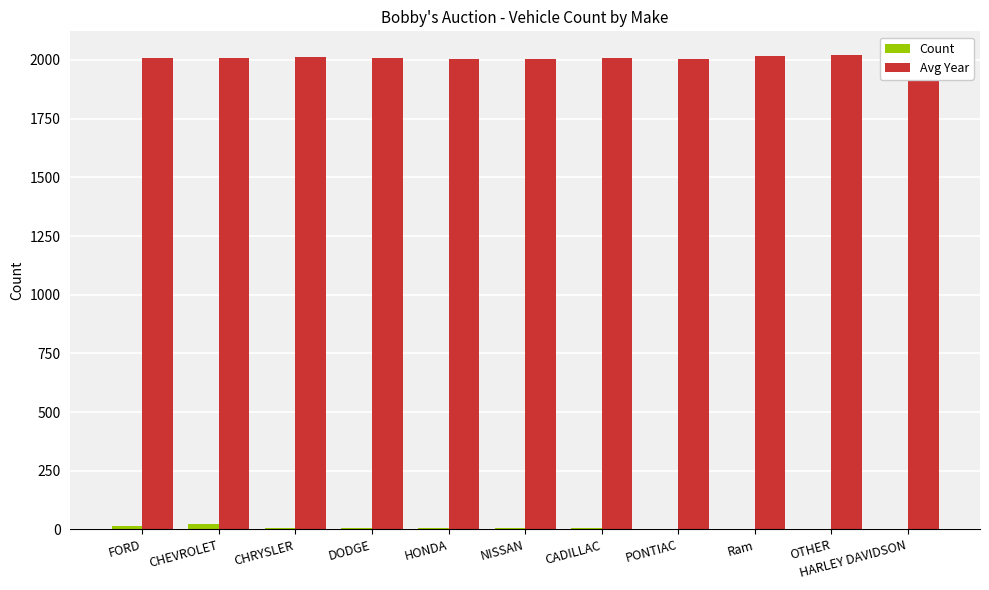

Which series has the largest total across all categories?

Avg Year